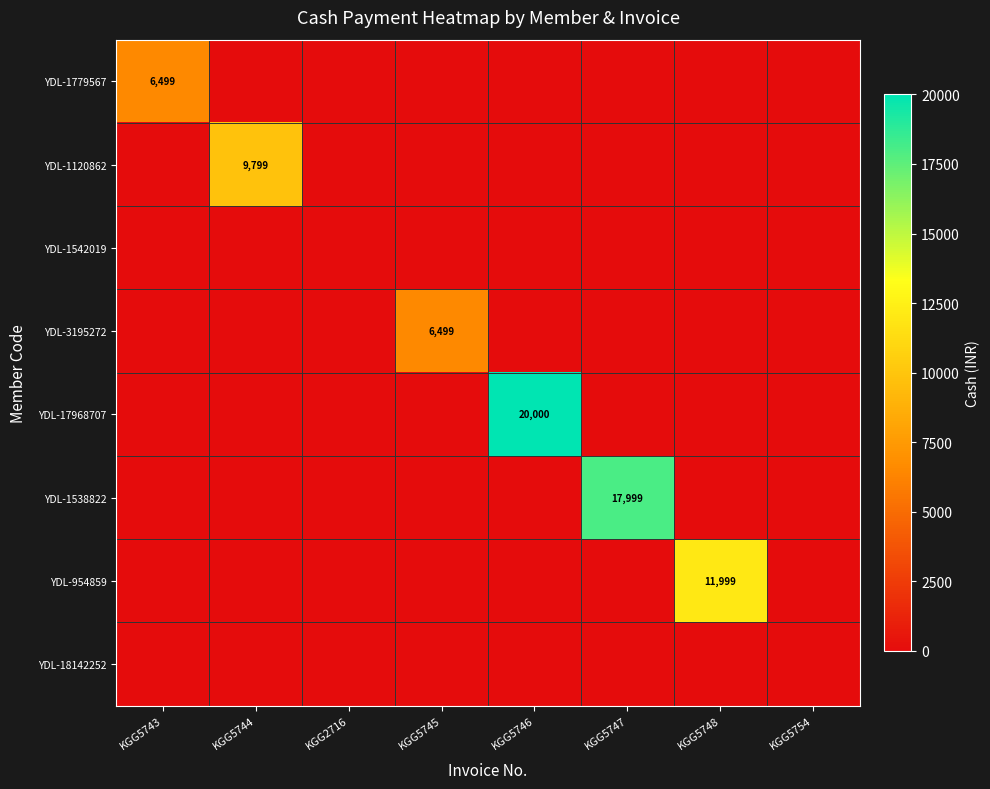

Is it true that YDL-954859 equals 7840 at KGG5748?

False